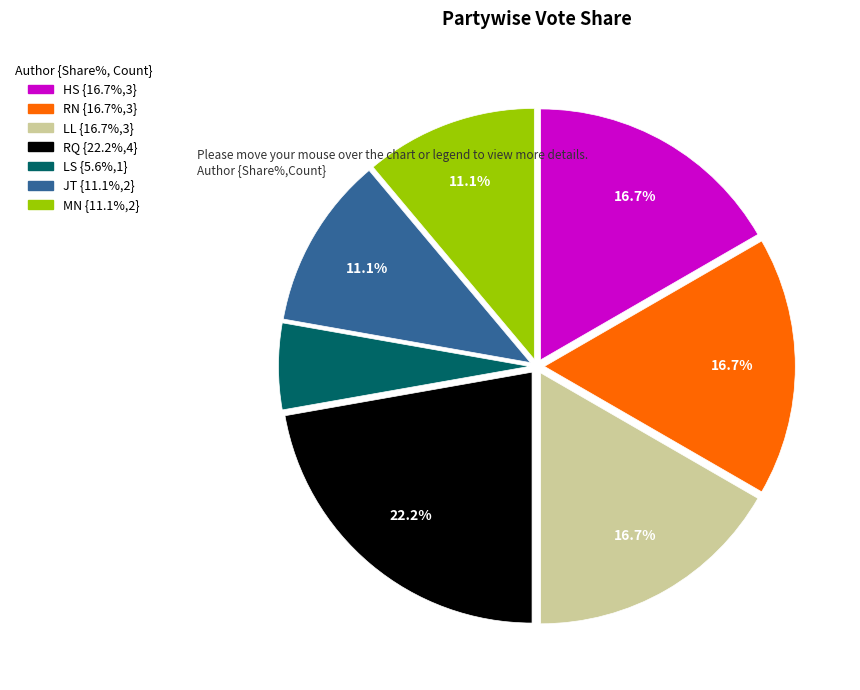

Does any single category account for the majority?

No